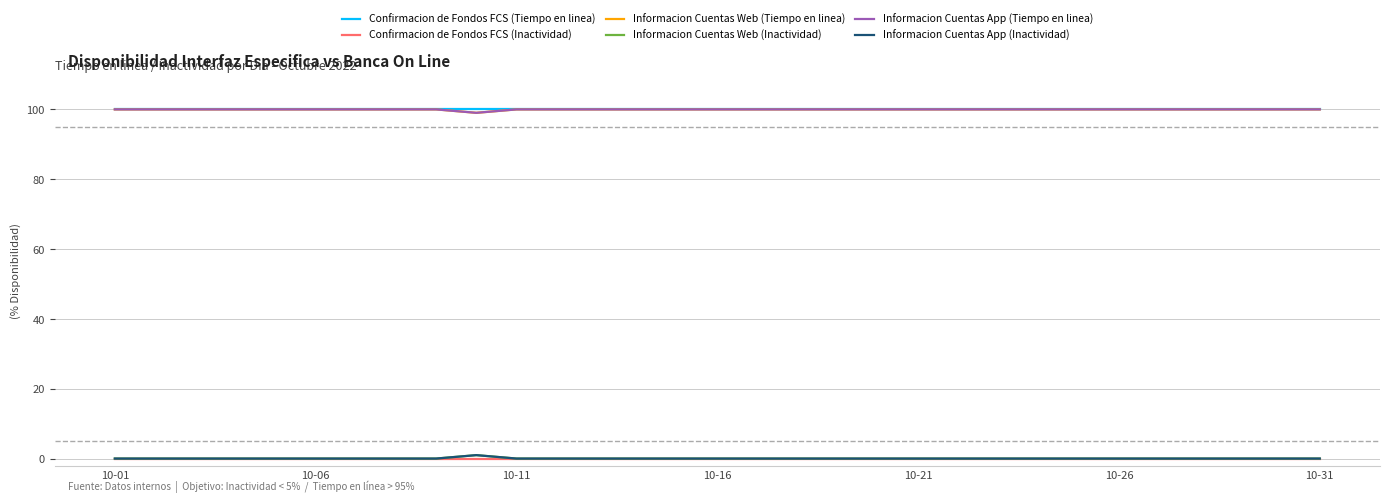

Reading left to right, list all the values displayed in this chart.

Confirmacion de Fondos FCS (Tiempo en linea): 100.0	100.0	100.0	100.0	100.0	100.0	100.0	100.0	100.0	100.0	100.0	100.0	100.0	100.0	100.0	100.0	100.0	100.0	100.0	100.0	100.0	100.0	100.0	100.0	100.0	100.0	100.0	100.0	100.0	100.0	100.0
Confirmacion de Fondos FCS (Inactividad): 0.0	0.0	0.0	0.0	0.0	0.0	0.0	0.0	0.0	0.0	0.0	0.0	0.0	0.0	0.0	0.0	0.0	0.0	0.0	0.0	0.0	0.0	0.0	0.0	0.0	0.0	0.0	0.0	0.0	0.0	0.0
Informacion Cuentas Web (Tiempo en linea): 100.0	100.0	100.0	100.0	100.0	100.0	100.0	100.0	100.0	99.0	100.0	100.0	100.0	100.0	100.0	100.0	100.0	100.0	100.0	100.0	100.0	100.0	100.0	100.0	100.0	100.0	100.0	100.0	100.0	100.0	100.0
Informacion Cuentas Web (Inactividad): 0.0	0.0	0.0	0.0	0.0	0.0	0.0	0.0	0.0	1.0	0.0	0.0	0.0	0.0	0.0	0.0	0.0	0.0	0.0	0.0	0.0	0.0	0.0	0.0	0.0	0.0	0.0	0.0	0.0	0.0	0.0
Informacion Cuentas App (Tiempo en linea): 100.0	100.0	100.0	100.0	100.0	100.0	100.0	100.0	100.0	99.0	100.0	100.0	100.0	100.0	100.0	100.0	100.0	100.0	100.0	100.0	100.0	100.0	100.0	100.0	100.0	100.0	100.0	100.0	100.0	100.0	100.0
Informacion Cuentas App (Inactividad): 0.0	0.0	0.0	0.0	0.0	0.0	0.0	0.0	0.0	1.0	0.0	0.0	0.0	0.0	0.0	0.0	0.0	0.0	0.0	0.0	0.0	0.0	0.0	0.0	0.0	0.0	0.0	0.0	0.0	0.0	0.0